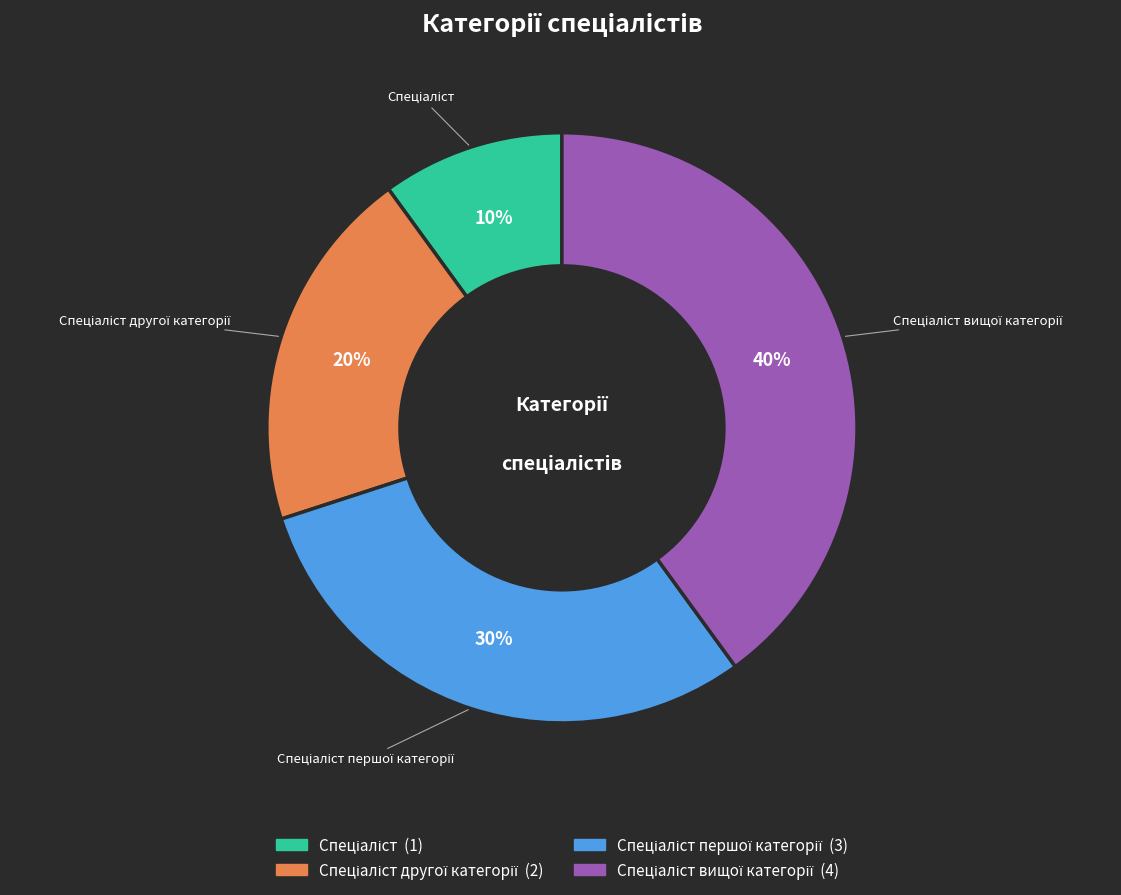

Is there any slice that represents more than half of the pie?

No